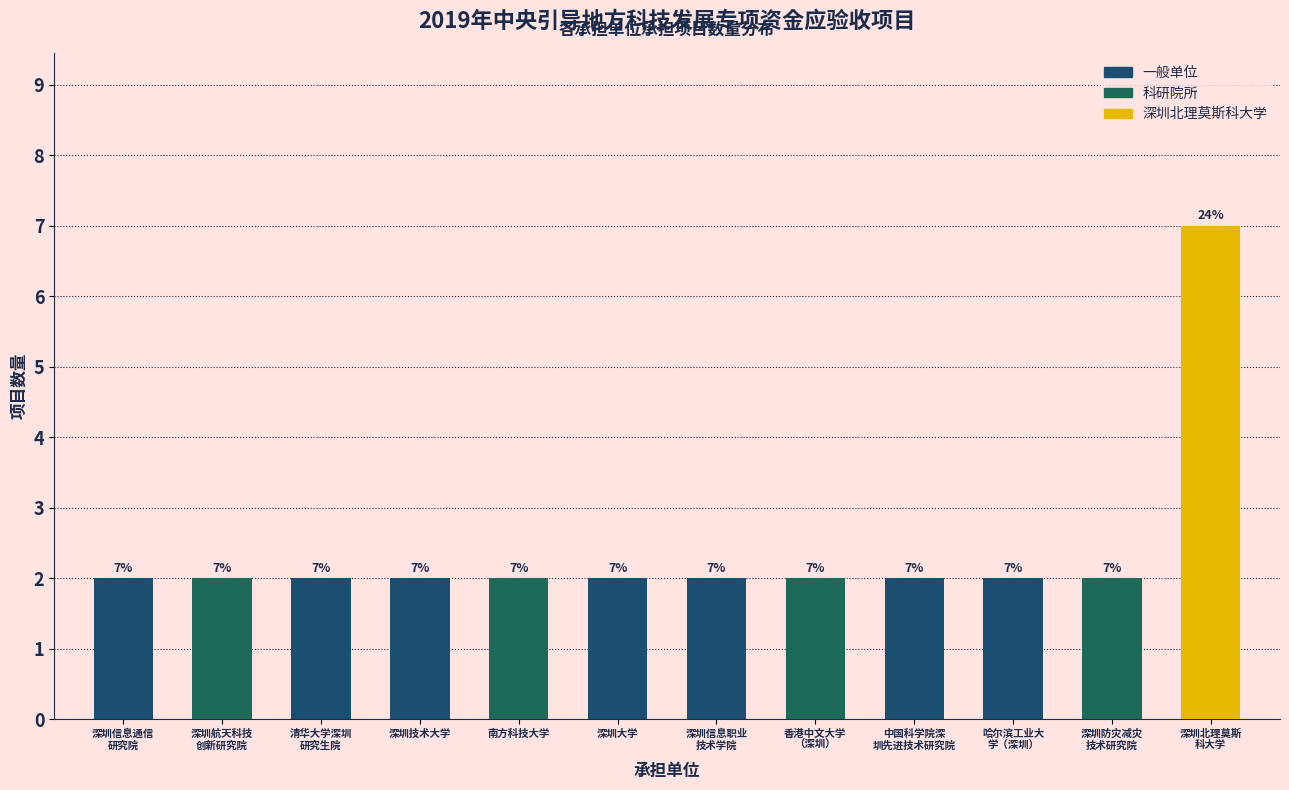

Reading right to left, transcribe all the data shown in this chart.

7	2	2	2	2	2	2	2	2	2	2	2